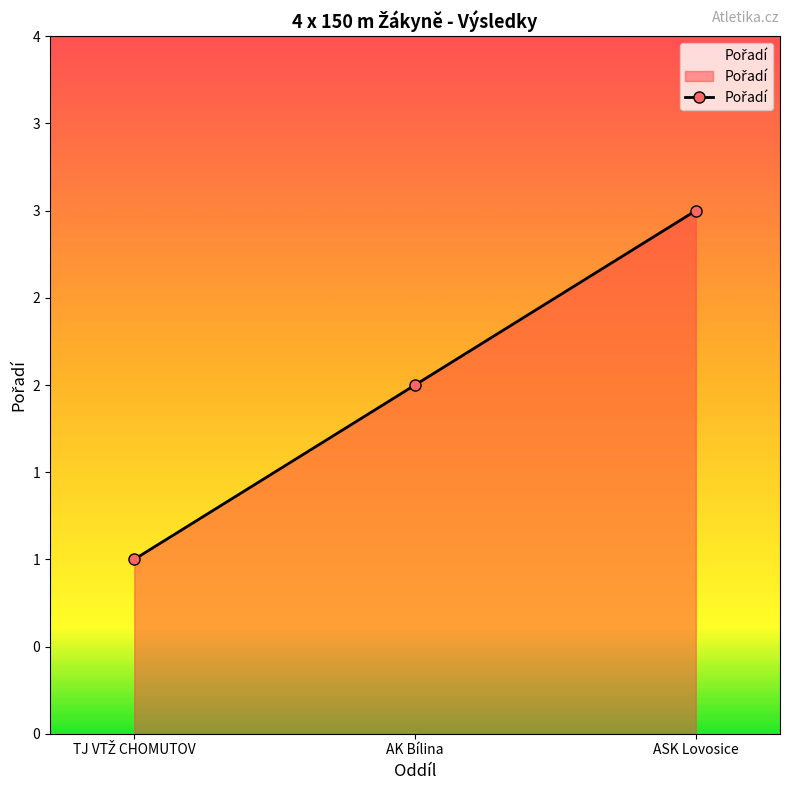

Is this an area chart (filled region under the line)?

Yes